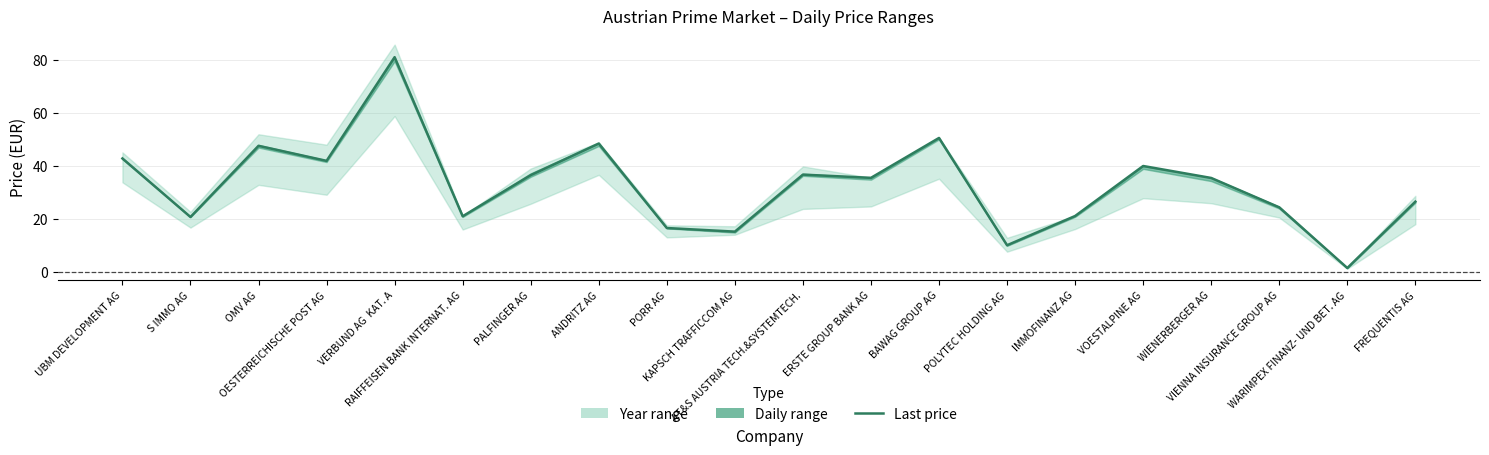

Which category has the highest value across all series?

VERBUND AG  KAT. A